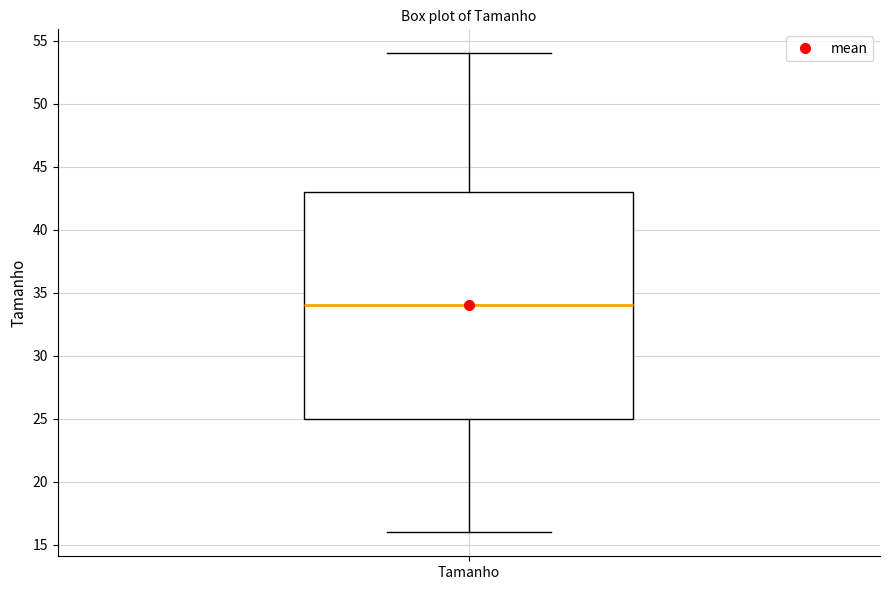

Where does the median line of the box for Tamanho sit on the y-axis? The values are not printed on the chart, so give them approximately, as read against the axis.

34